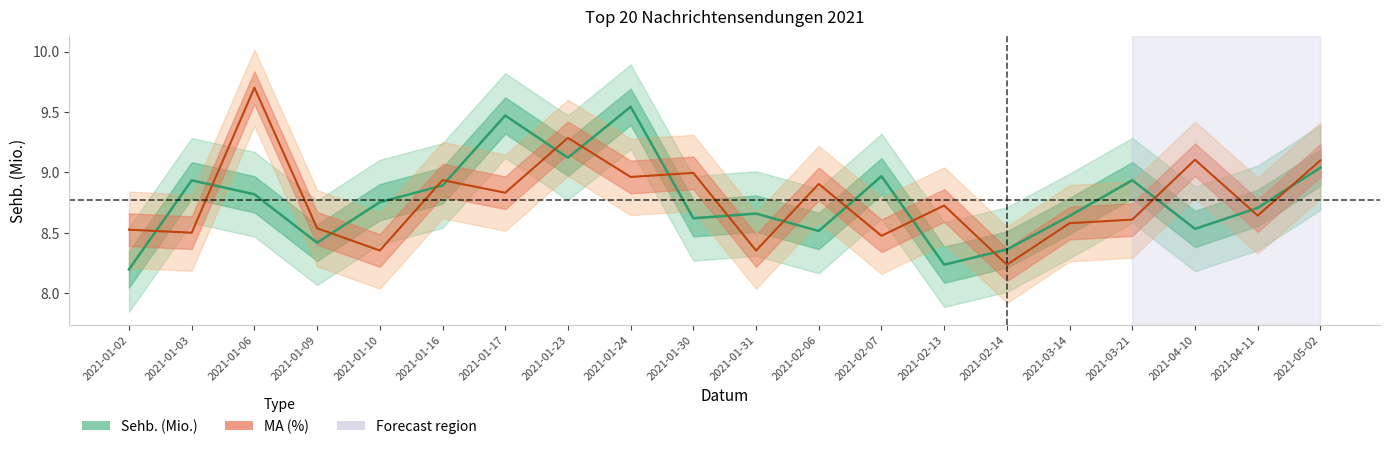

What is the total value across all series at 2021-04-11?

17.3